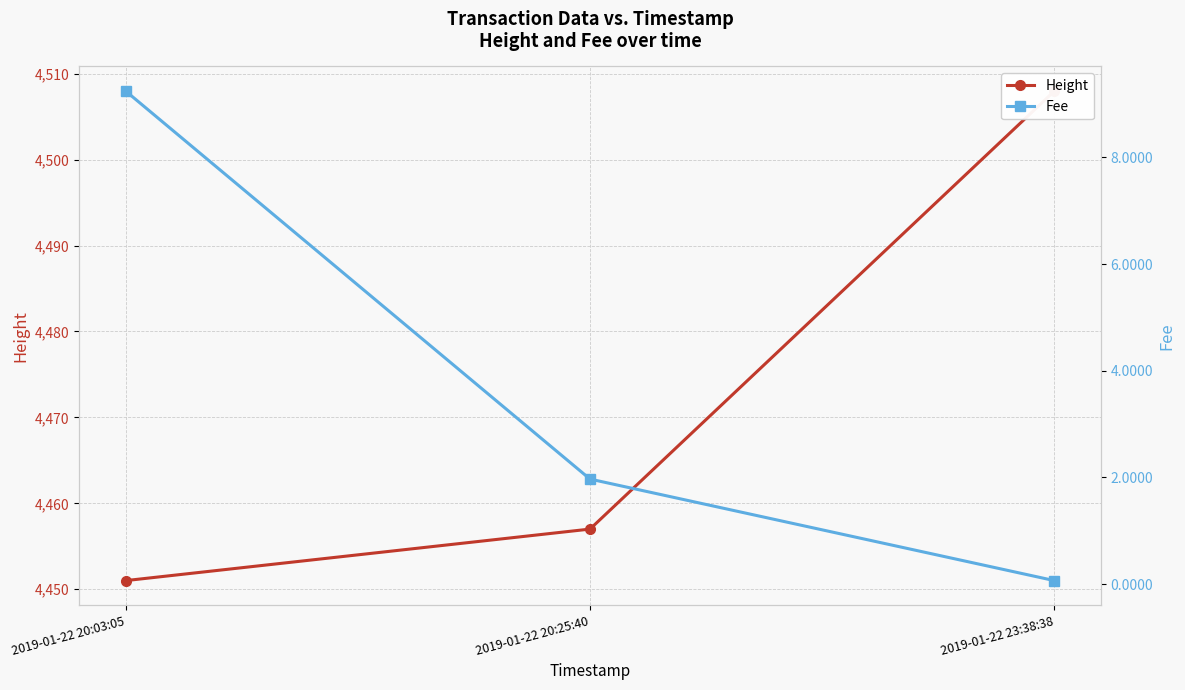

What is the difference between the Fee values at 2019-01-22 20:03:05 and 2019-01-22 20:25:40?

7.3